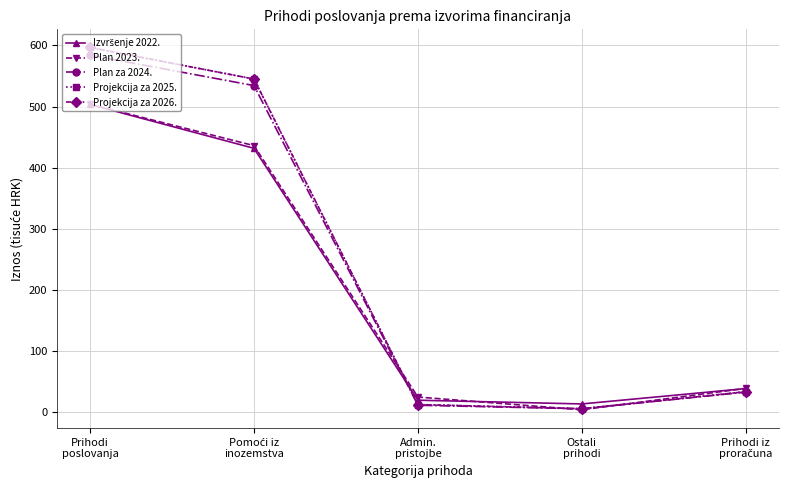

The Projekcija za 2025. series shows 33.5 at Prihodi iz
proračuna. True or false?

True